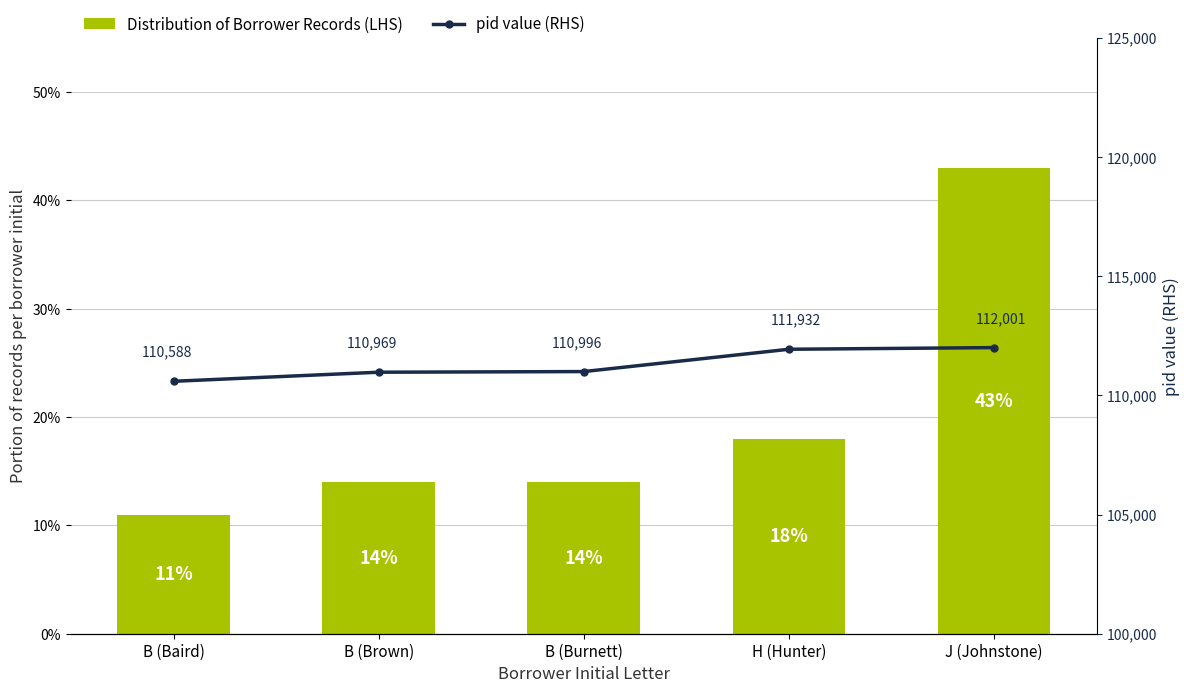

What is the difference between the maximum and second lowest values in the Distribution of Borrower Records (LHS) series?

29